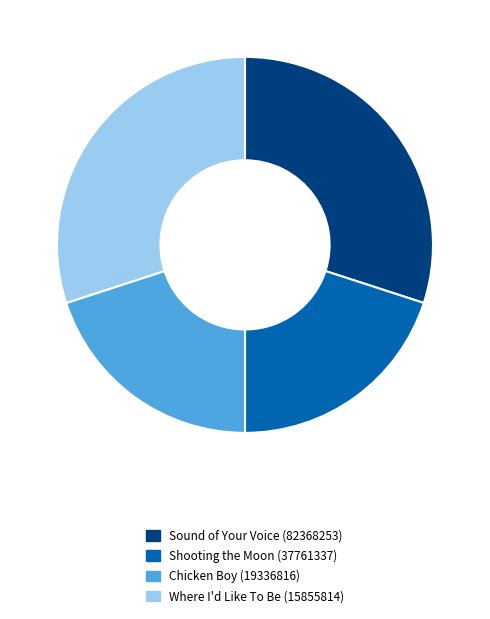

Is the sum of Where I'd Like To Be (15855814) and Sound of Your Voice (82368253) greater than half?

Yes